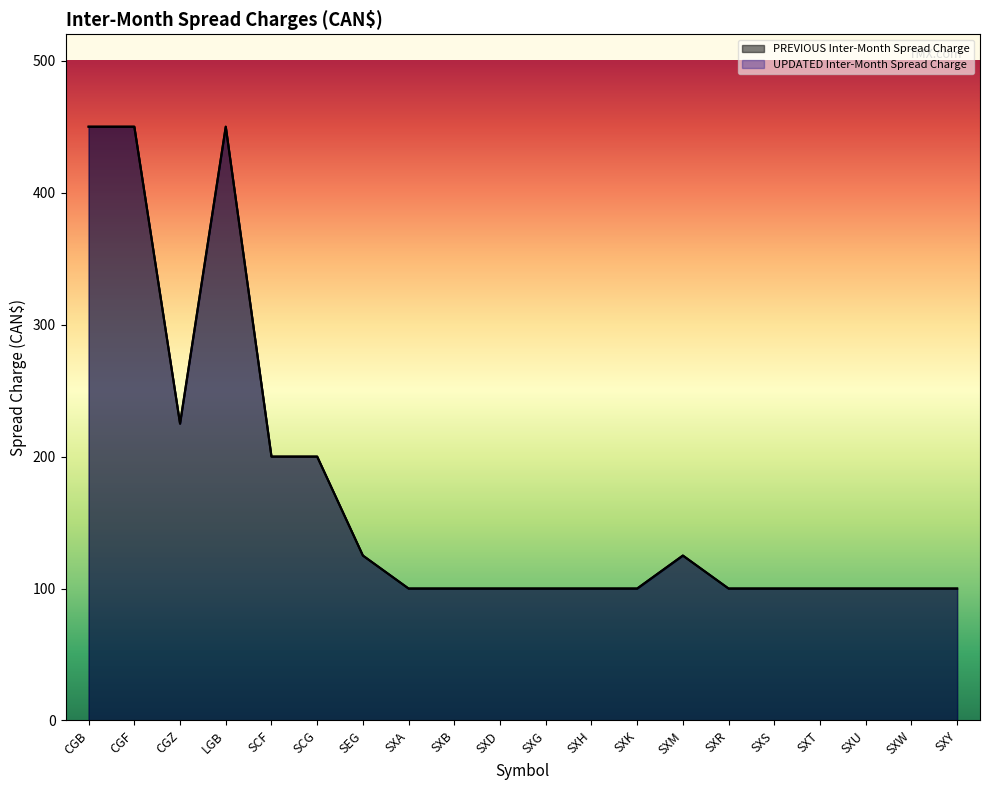

What are all the series names shown in the legend?

PREVIOUS Inter-Month Spread Charge, UPDATED Inter-Month Spread Charge